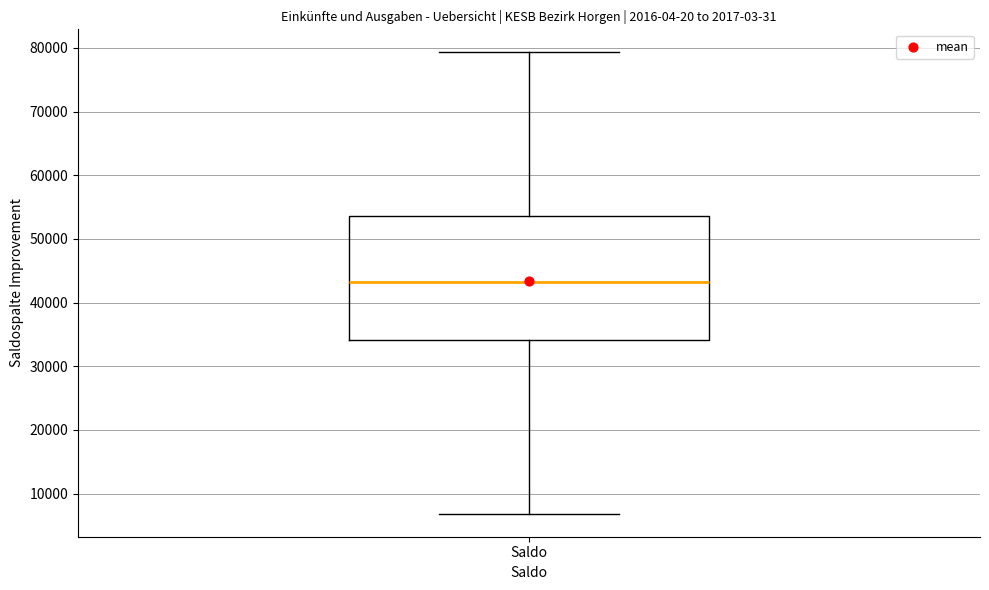

Transcribe this box plot: give where the median line is, the range the box spans, and where the two whiskers end, as read against the y-axis. The values are not printed on the chart, so give them approximately, as read against the axis.

median 43000, box 34000 to 54000, whiskers 7000 to 79000